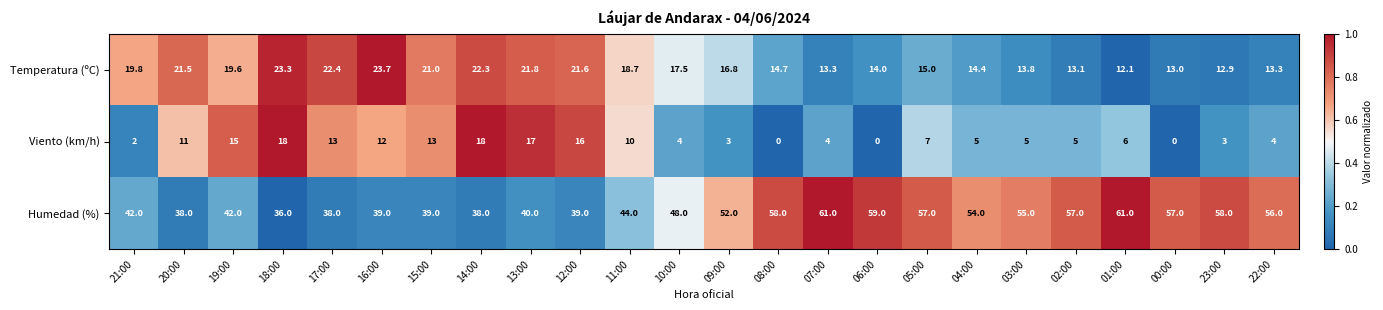

Where is Humedad (%) nearest to the value 48?

10:00